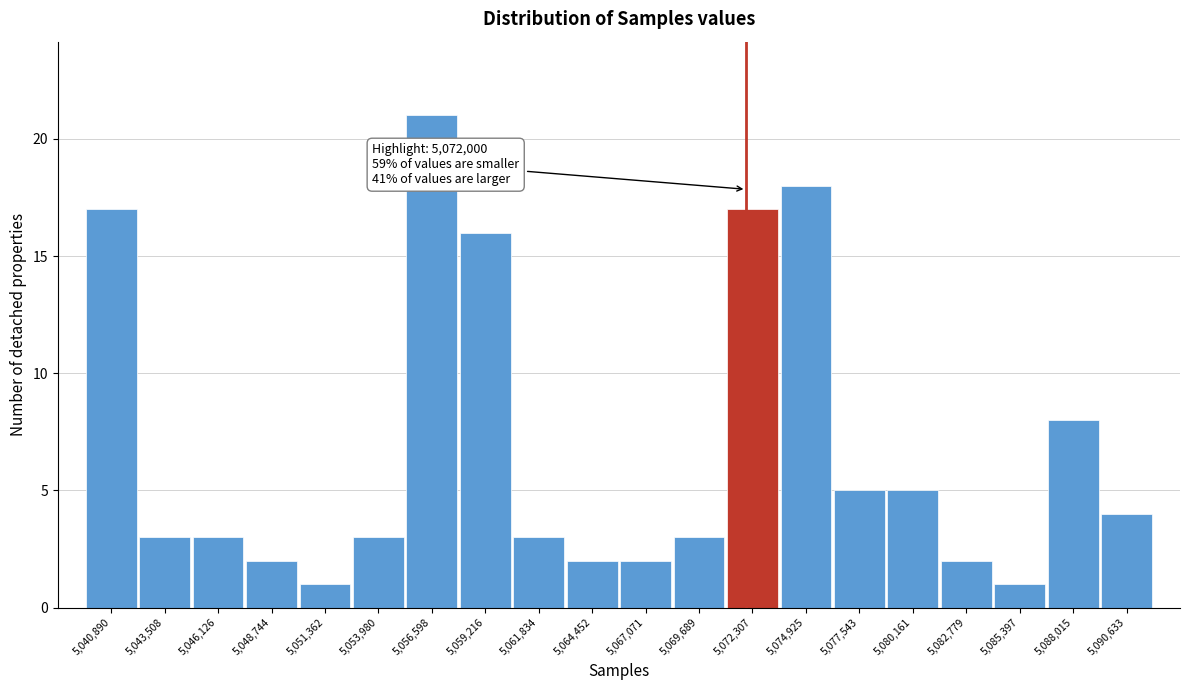

Over which range of the x-axis is the bar tallest?

5055500 to 5058000